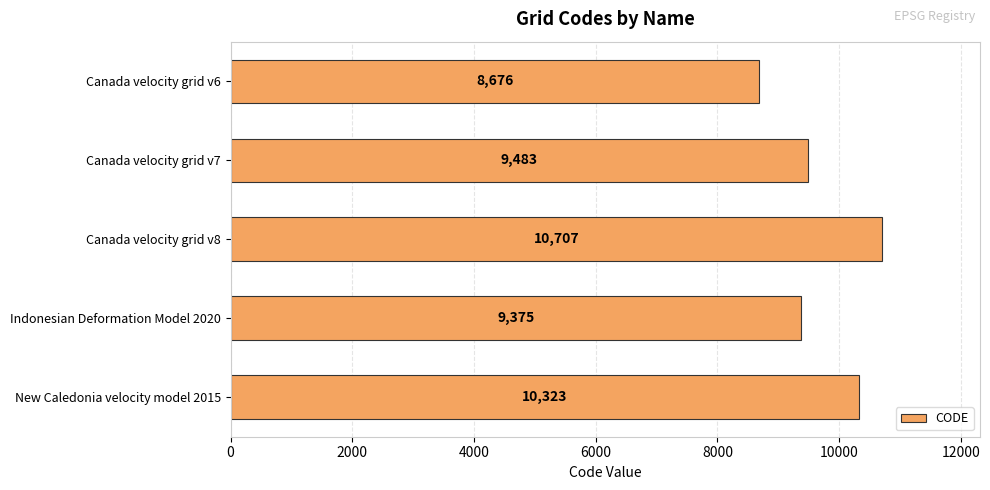

Reading top to bottom, what are all the values shown in this chart?

8676	9483	10707	9375	10323